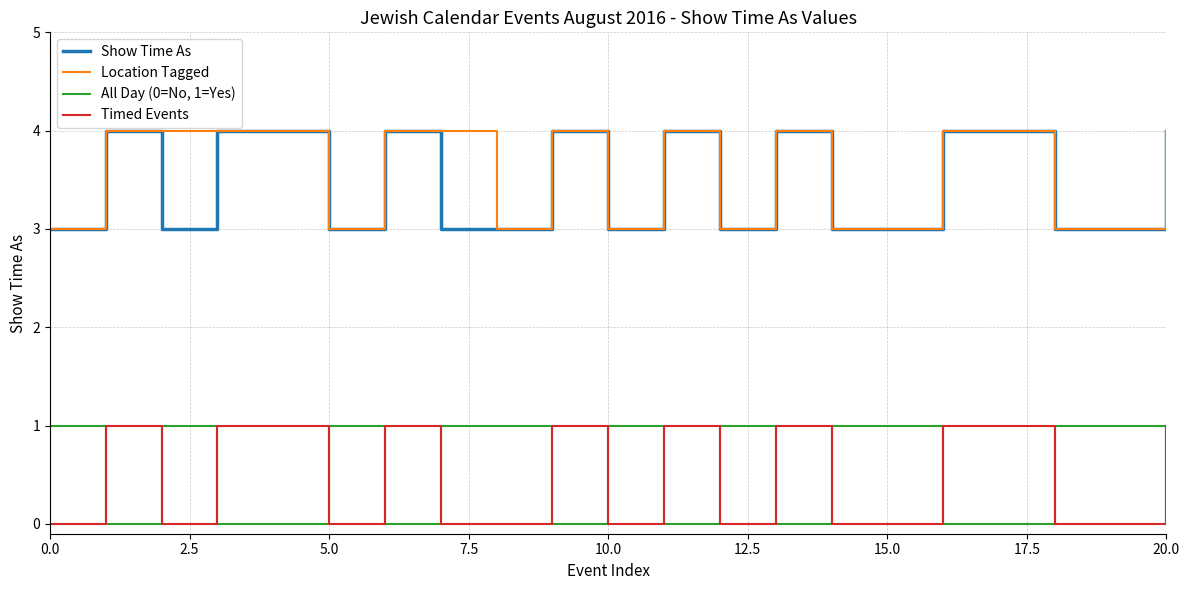

What is the maximum value shown in the chart?

4